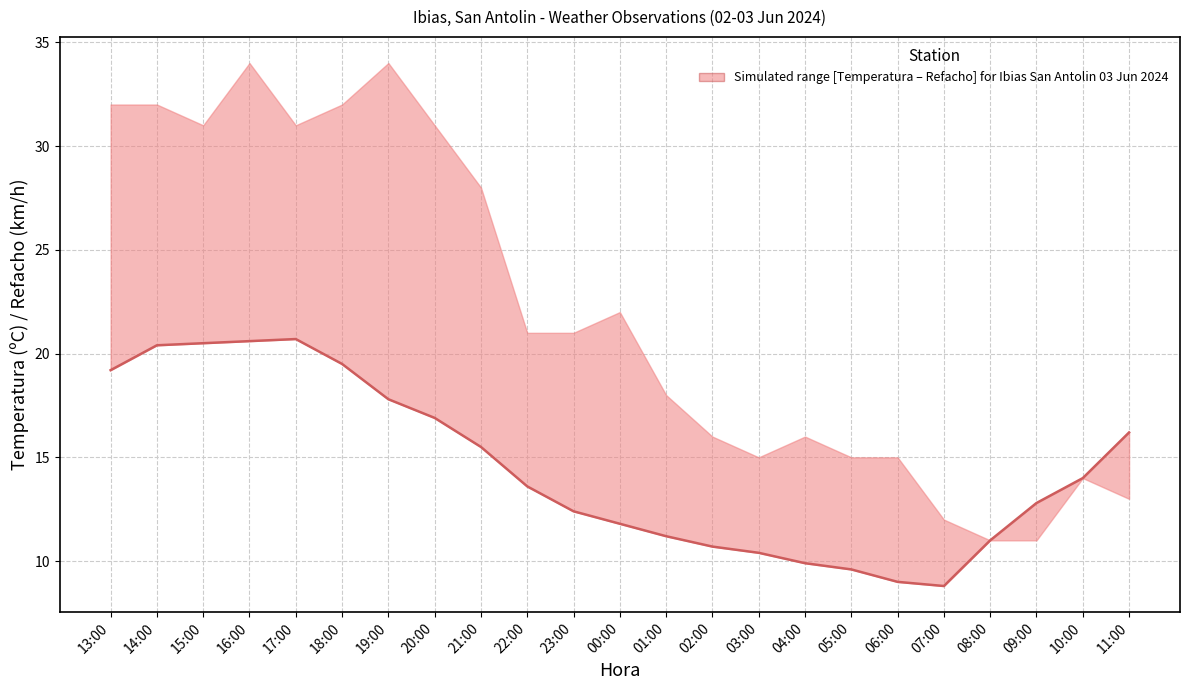

What is the average value?

14.5